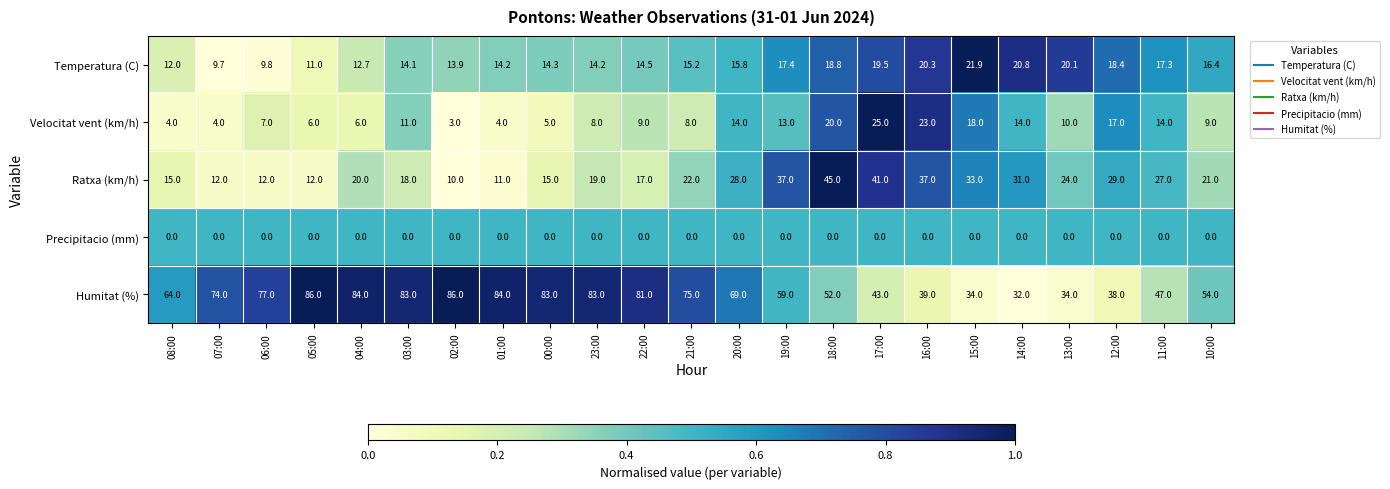

Between 01:00 and 19:00, which series saw the biggest shift?

Ratxa (km/h)